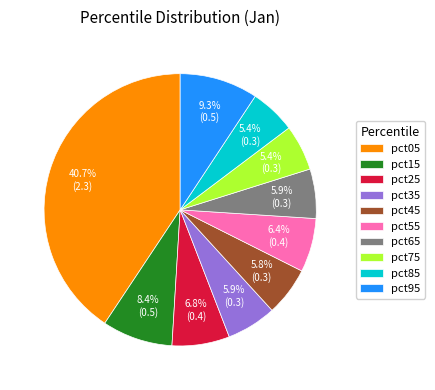

Count the number of slices in the pie.

10